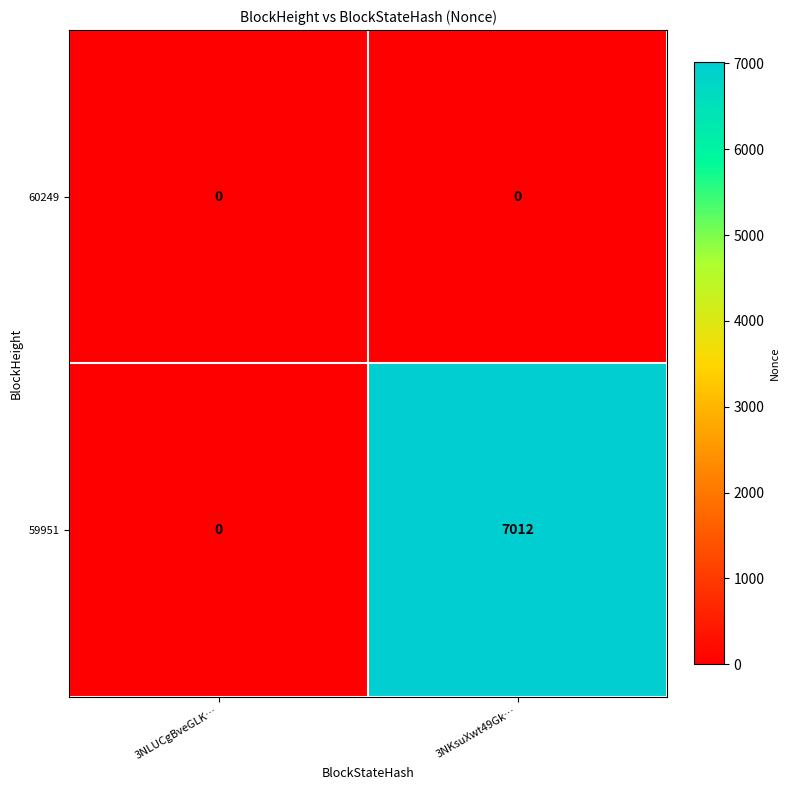

Rank the series by their maximum value, from highest to lowest.

59951, 60249